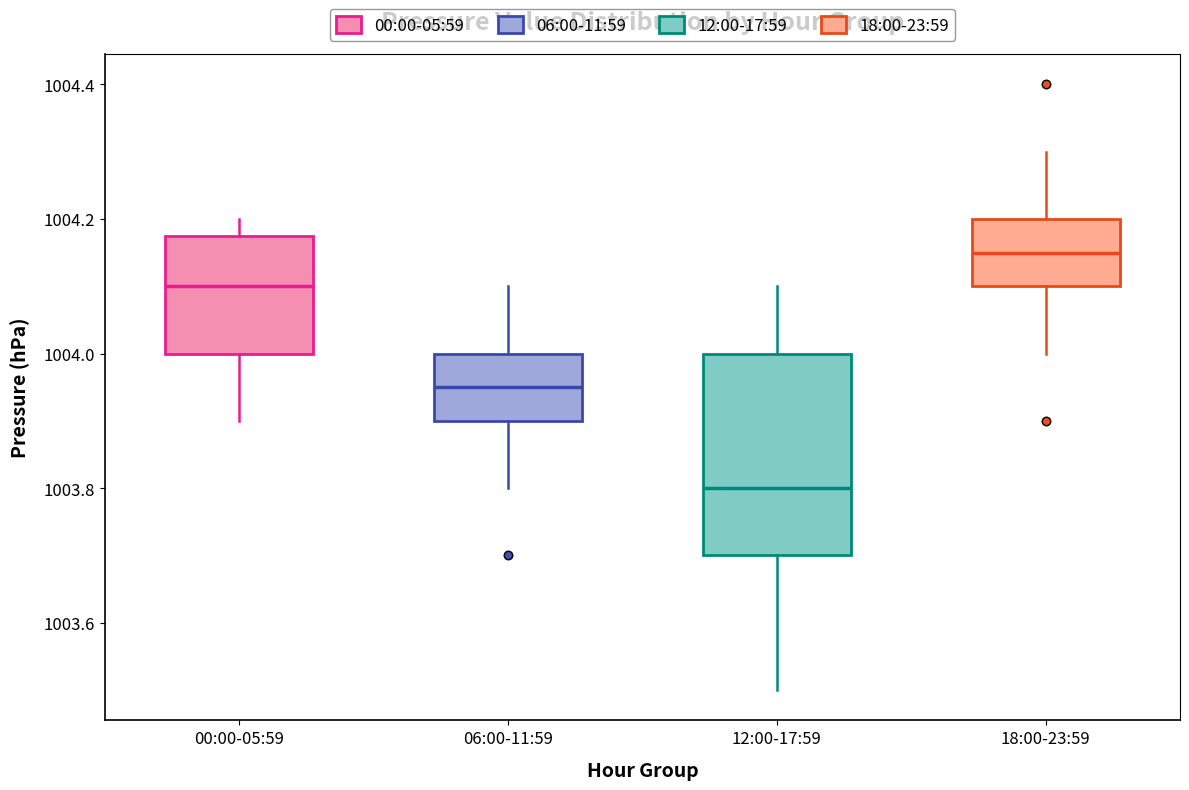

Which box has the lowest median line?

12:00-17:59